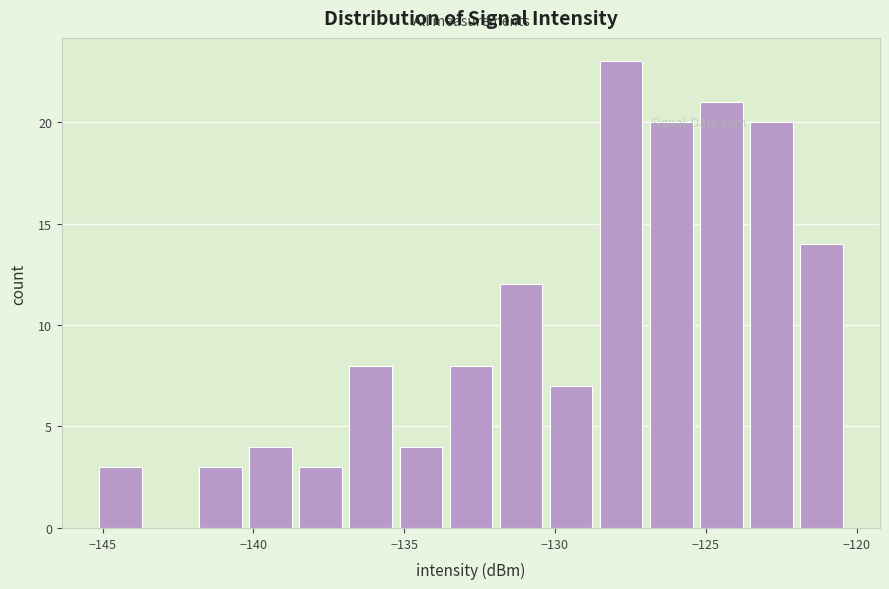

Read against the x-axis, roughly where is the centre of the tallest bar?

-128.0